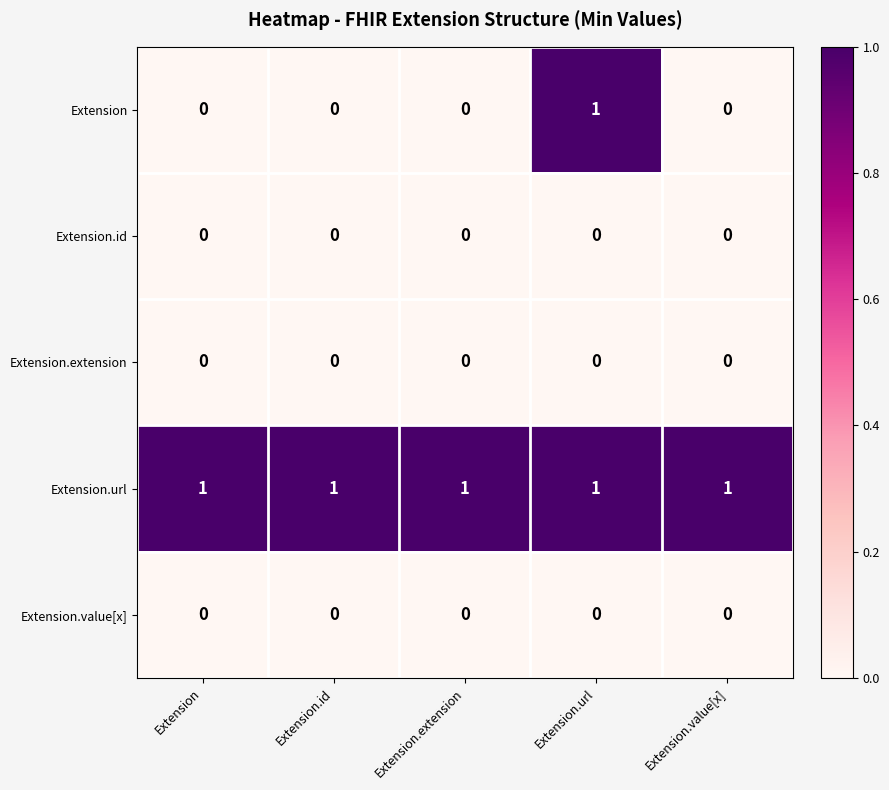

The value of Extension.value[x] at Extension.value[x] is 0. True or false?

True